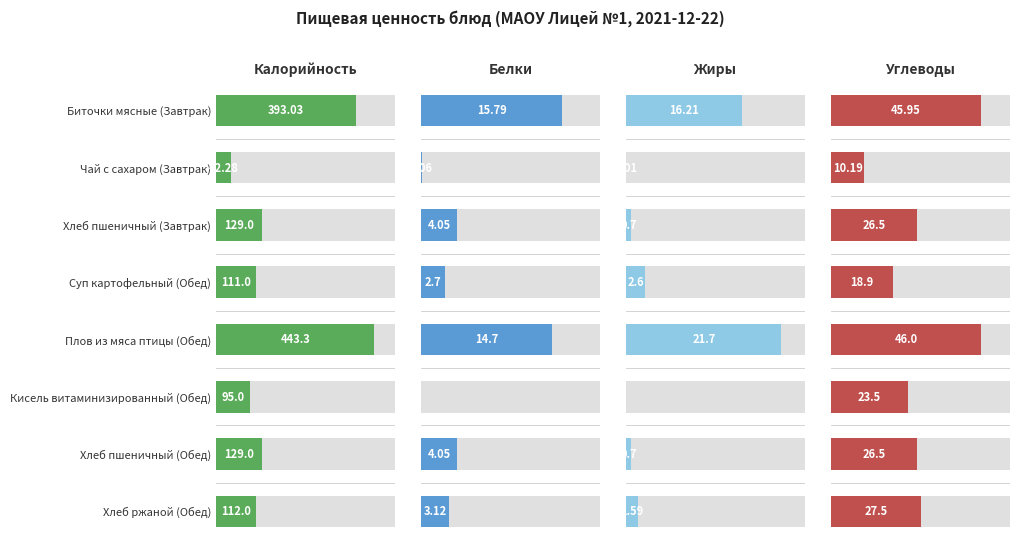

What is the difference between the highest and lowest values at Суп картофельный (Обед)?

108.4